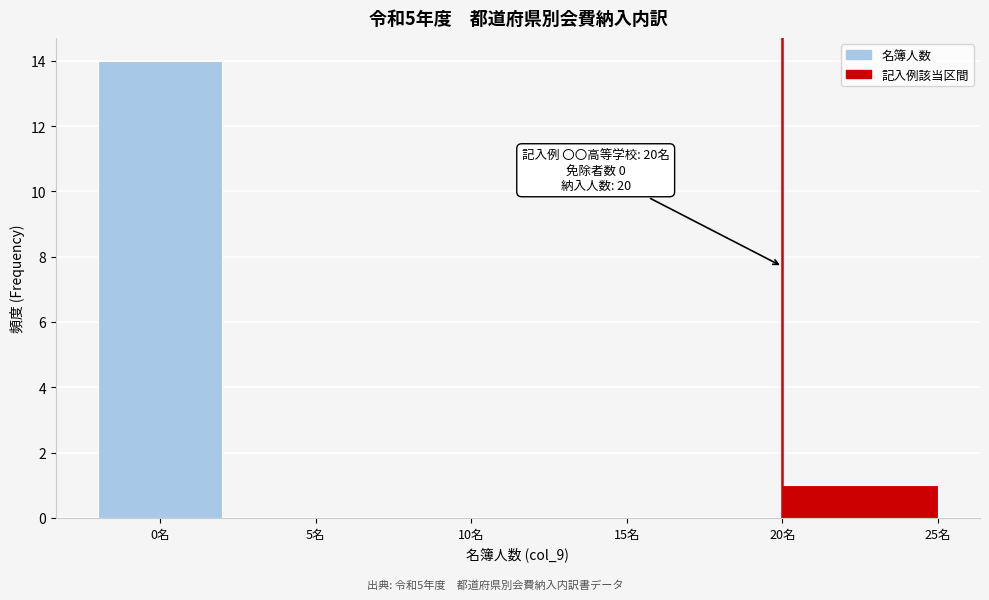

Which range on the x-axis has the tallest bar?

-2 to 2